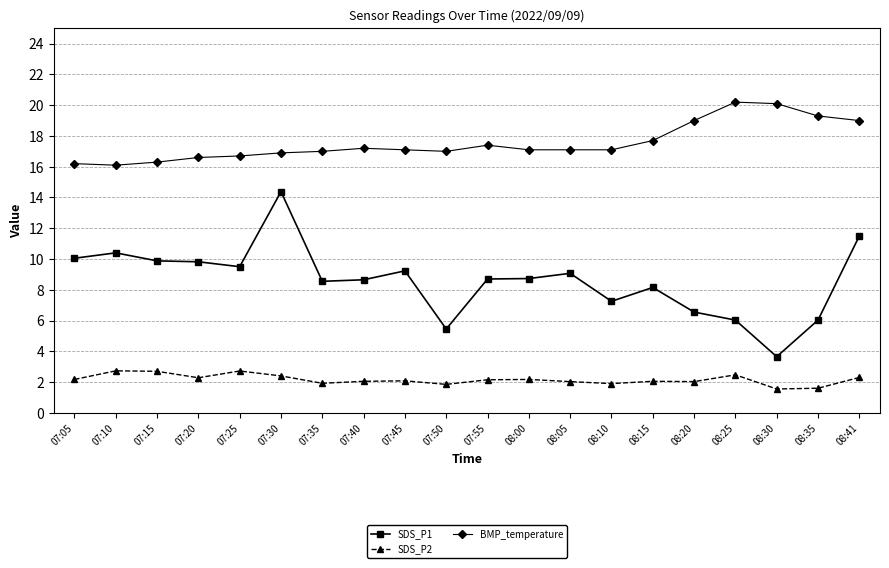

How many data points in SDS_P1 are less than 8?

6